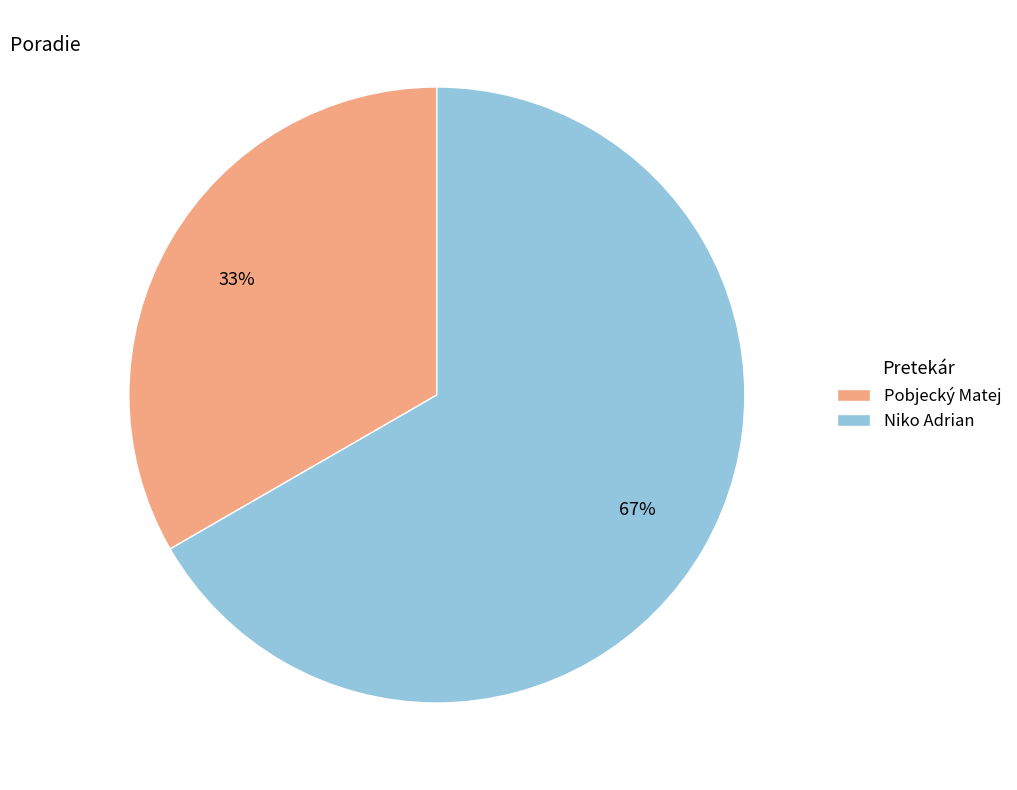

To the nearest percent, what percentage of the pie is Niko Adrian?

67%